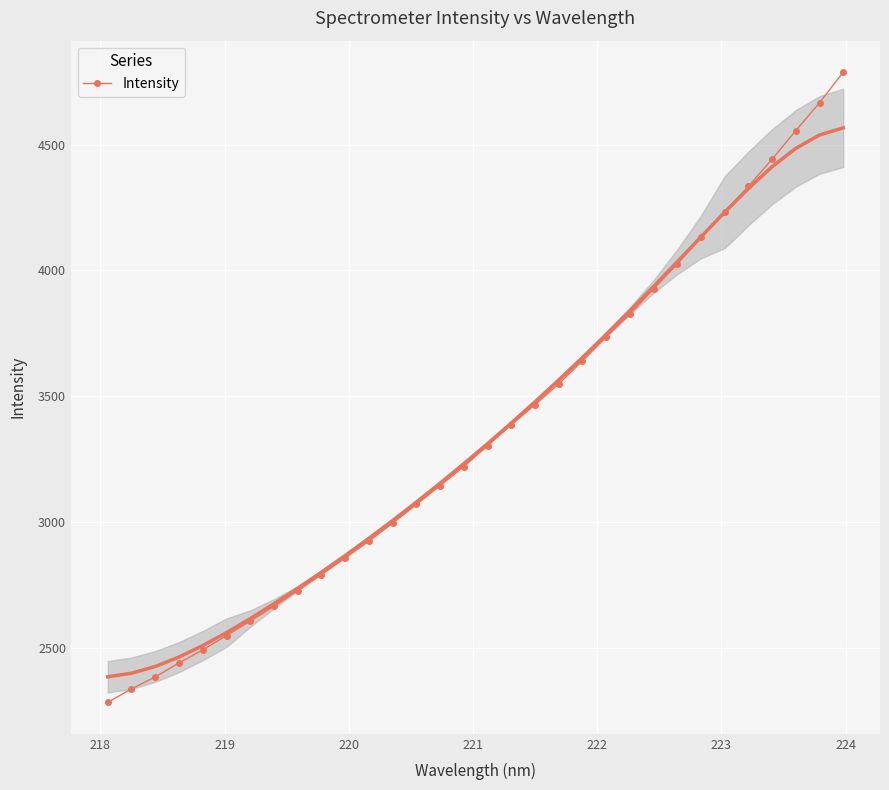

What is the value of the 2nd point from the left?

2336.3